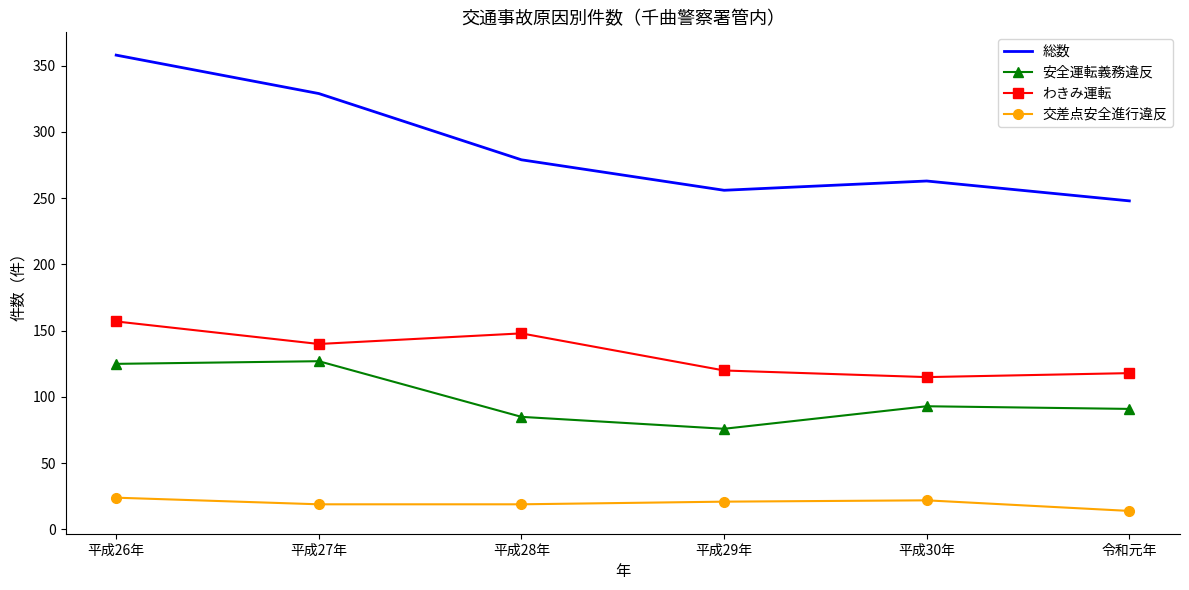

True or false: わきみ運転 and 交差点安全進行違反 cross at least once.

False